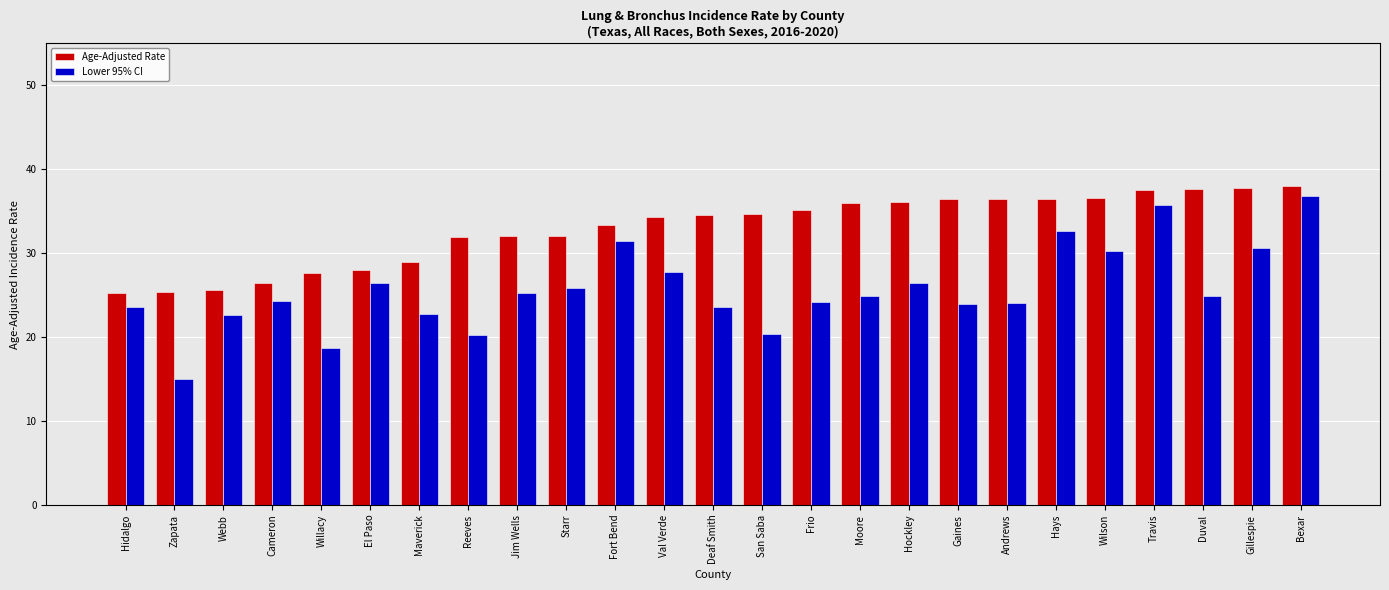

Which series has the largest total across all categories?

Age-Adjusted Rate